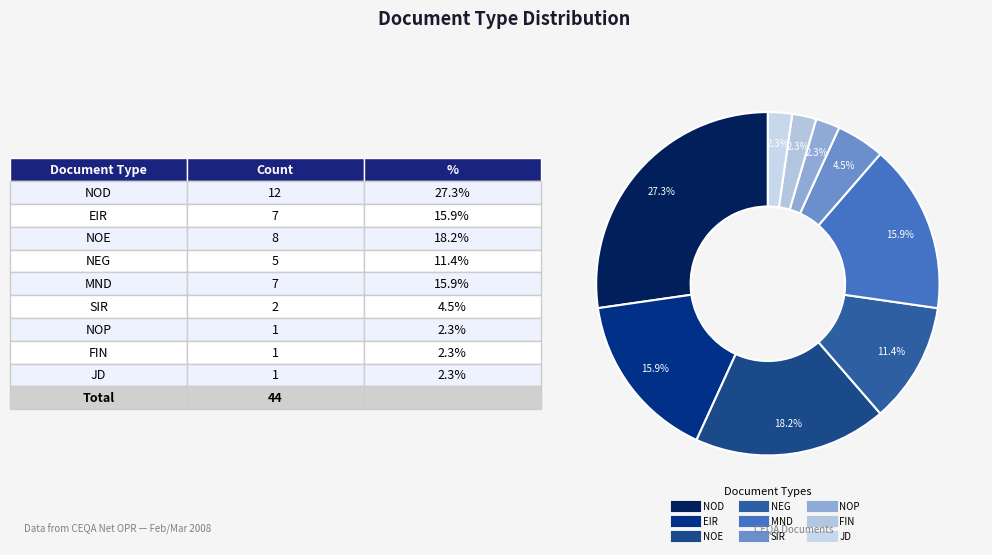

Rank the categories by value from highest to lowest.

NOD, NOE, EIR, MND, NEG, SIR, NOP, FIN, JD